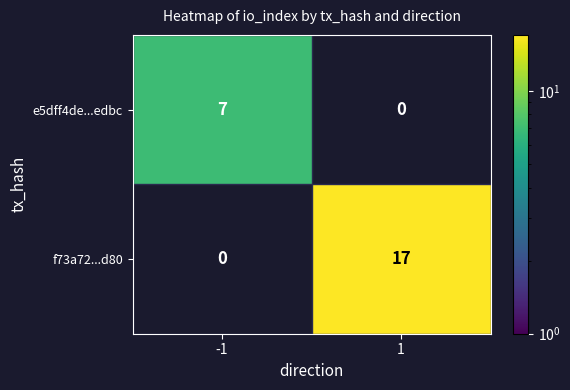

How many series are shown in this chart?

2